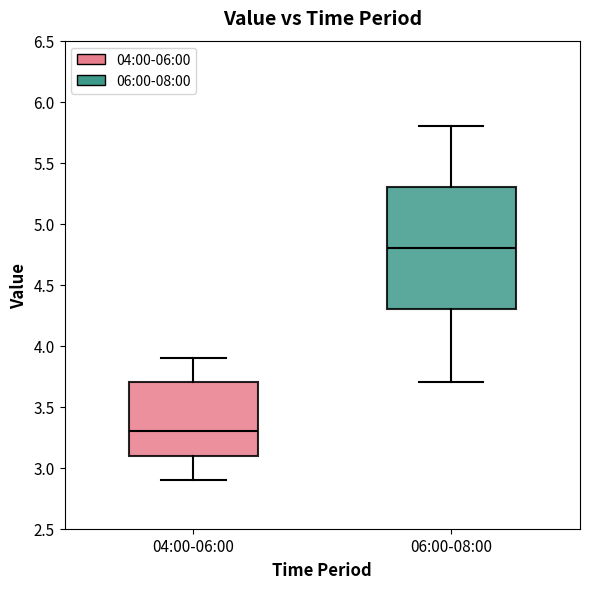

Which box has the highest median line?

06:00-08:00